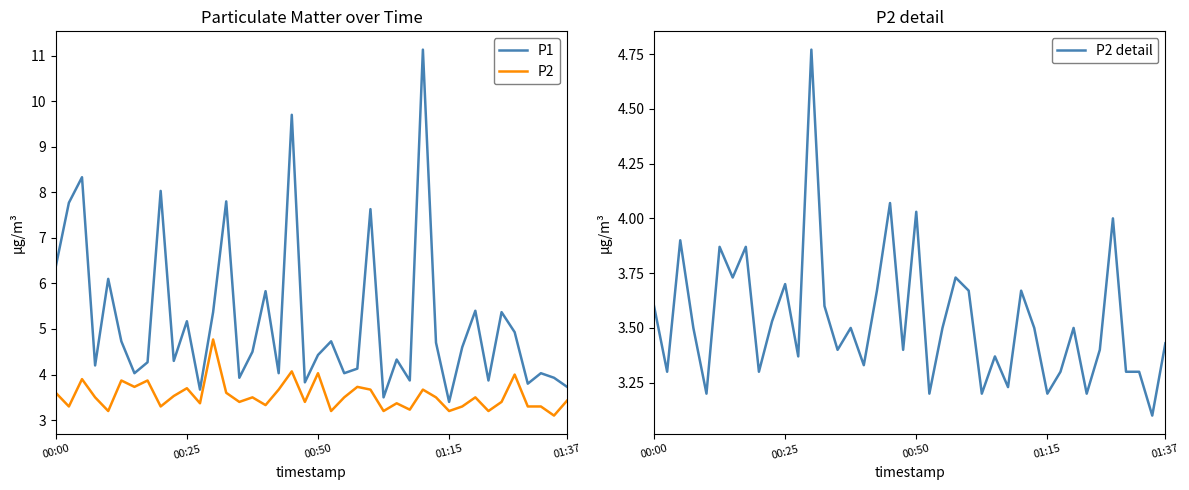

At which category does the chart reach its minimum across all series?

38